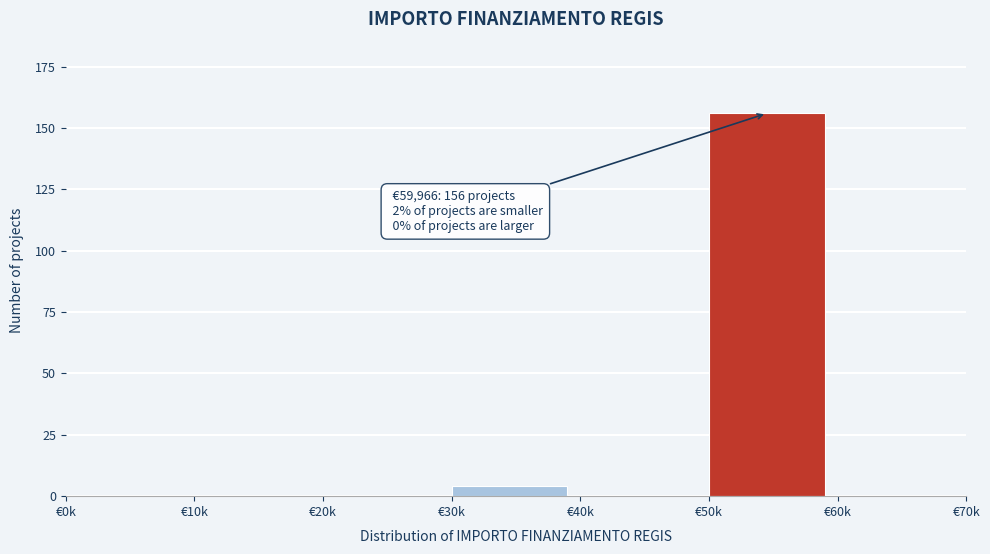

Reading left to right, what are all the values shown in this chart?

€0k=0	€10k=0	€20k=0	€30k=4	€40k=0	€50k=156	€60k=0